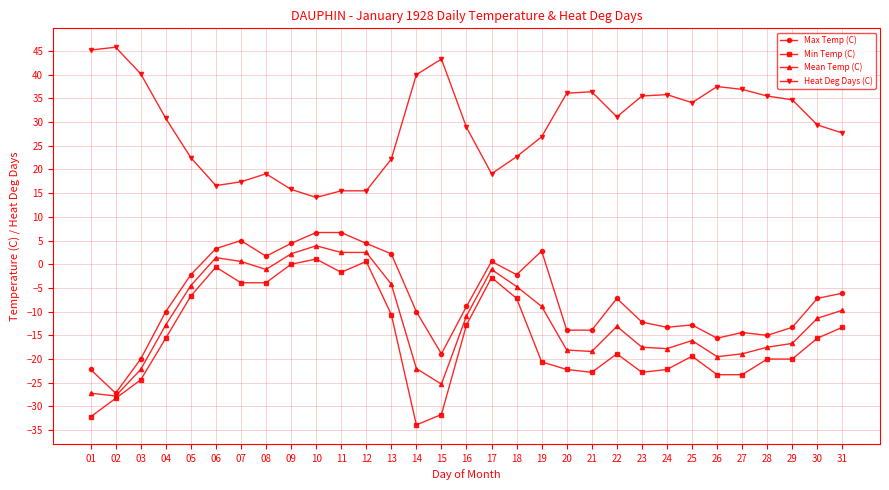

Which series has the largest range (max minus min)?

Min Temp (C)